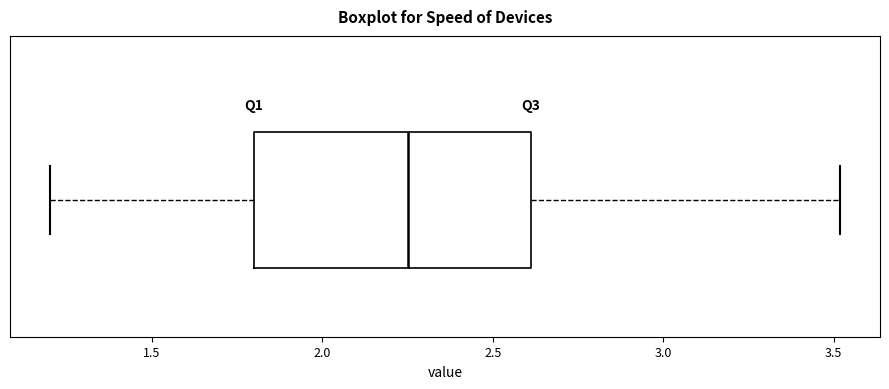

Transcribe this box plot: give where the median line is, the range the box spans, and where the two whiskers end, as read against the x-axis. The values are not printed on the chart, so give them approximately, as read against the axis.

median 2.25, box 1.80 to 2.60, whiskers 1.20 to 3.50